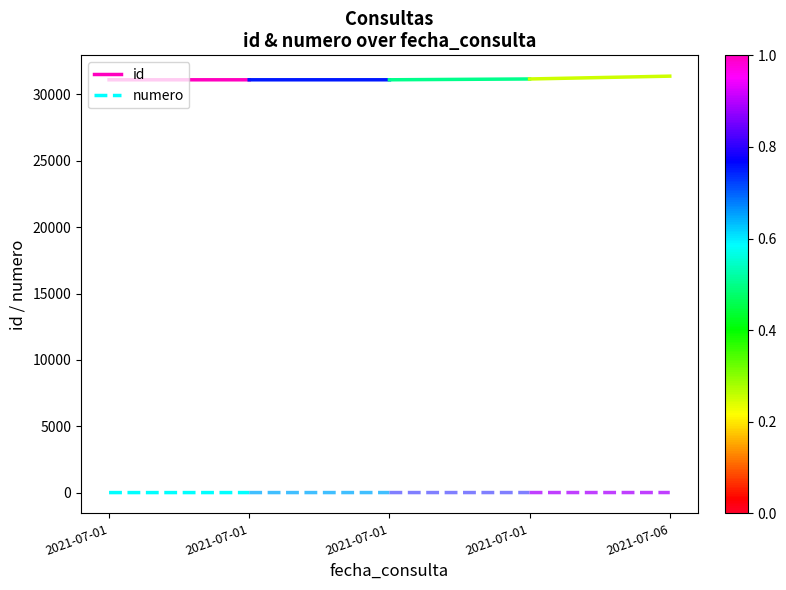

Does the chart have visible grid lines?

No